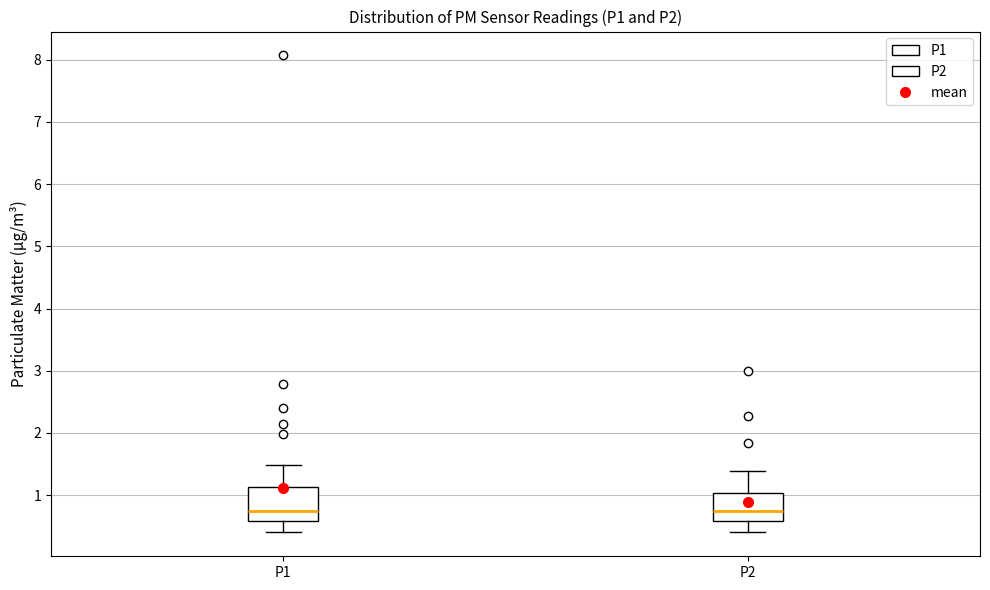

Which box is the tallest, from its lower edge to its upper edge?

P1